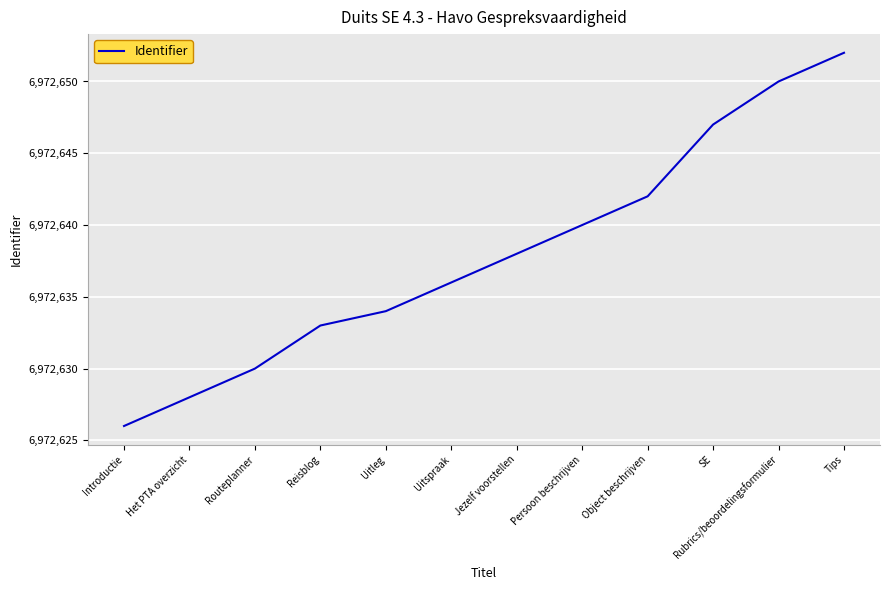

Between Rubrics/beoordelingsformulier and Uitspraak, which is larger?

Rubrics/beoordelingsformulier